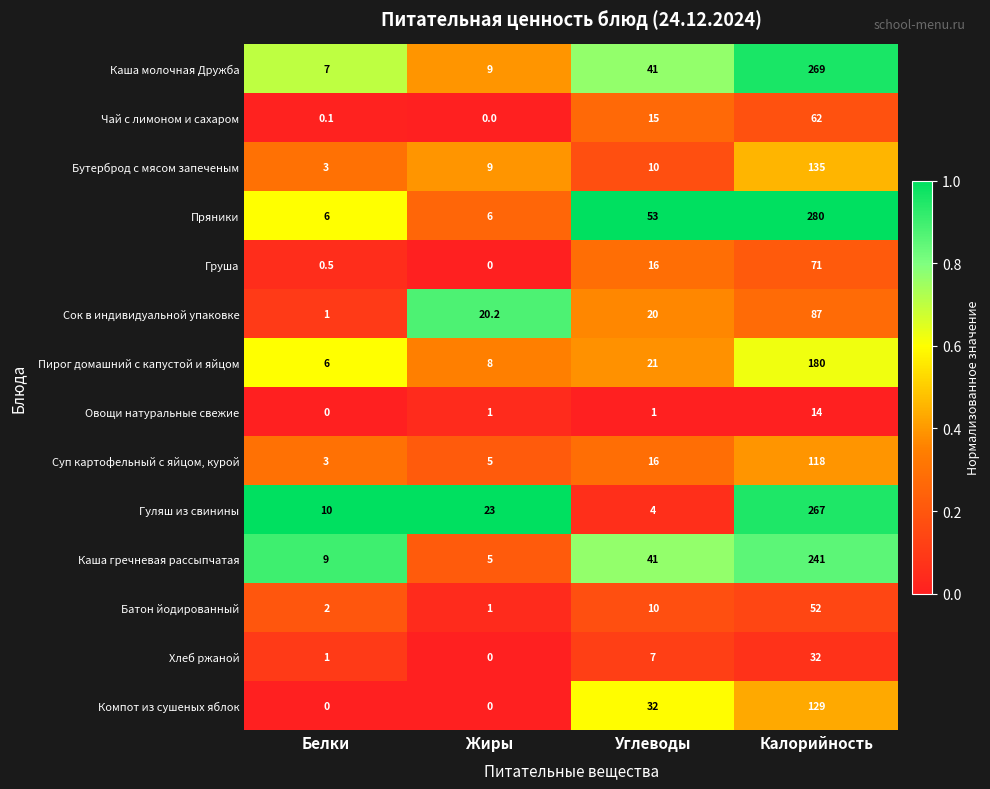

Rank the series by their maximum value, from lowest to highest.

Овощи натуральные свежие, Хлеб ржаной, Батон йодированный, Чай с лимоном и сахаром, Груша, Сок в индивидуальной упаковке, Суп картофельный с яйцом, курой, Компот из сушеных яблок, Бутерброд с мясом запеченым, Пирог домашний с капустой и яйцом, Каша гречневая рассыпчатая, Гуляш из свинины, Каша молочная Дружба, Пряники